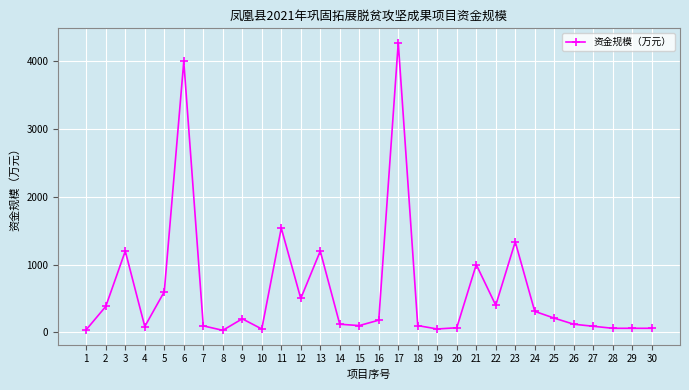

What is the ratio of the value at 18 to the value at 9?

0.5